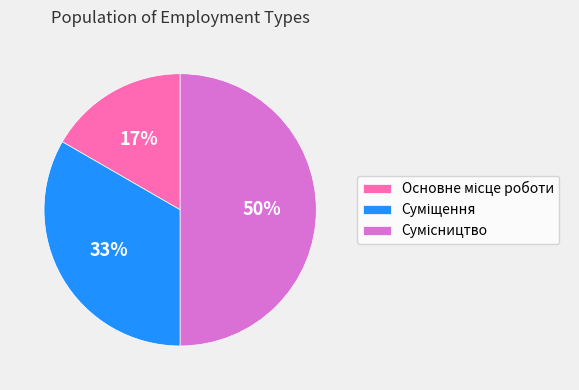

To the nearest percent, what is the difference between the largest and smallest slice percentages?

33%